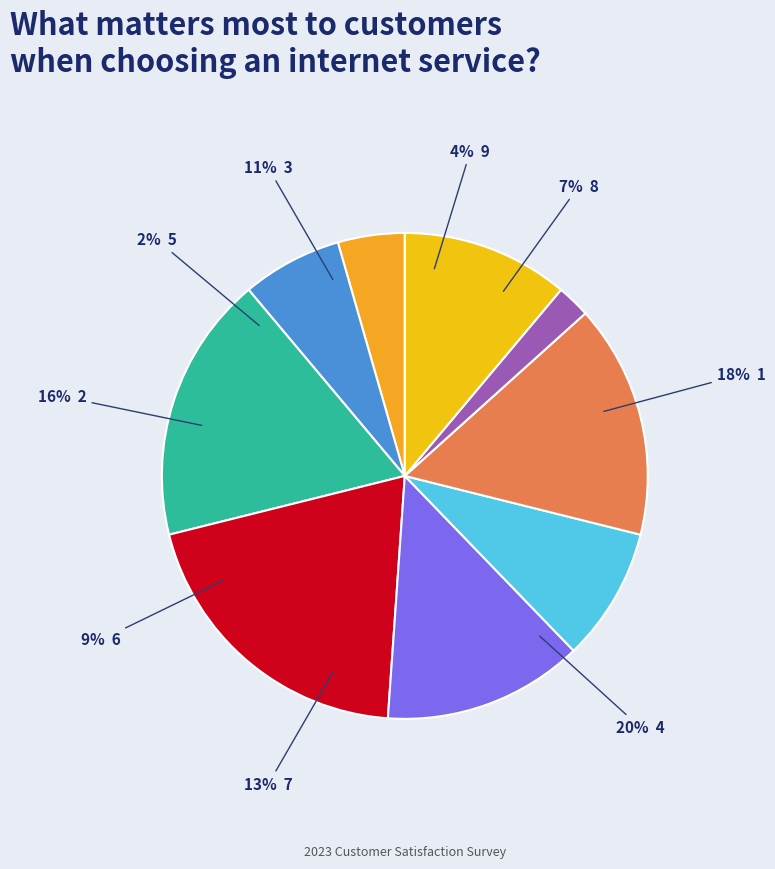

What is the largest slice in the pie chart?

4